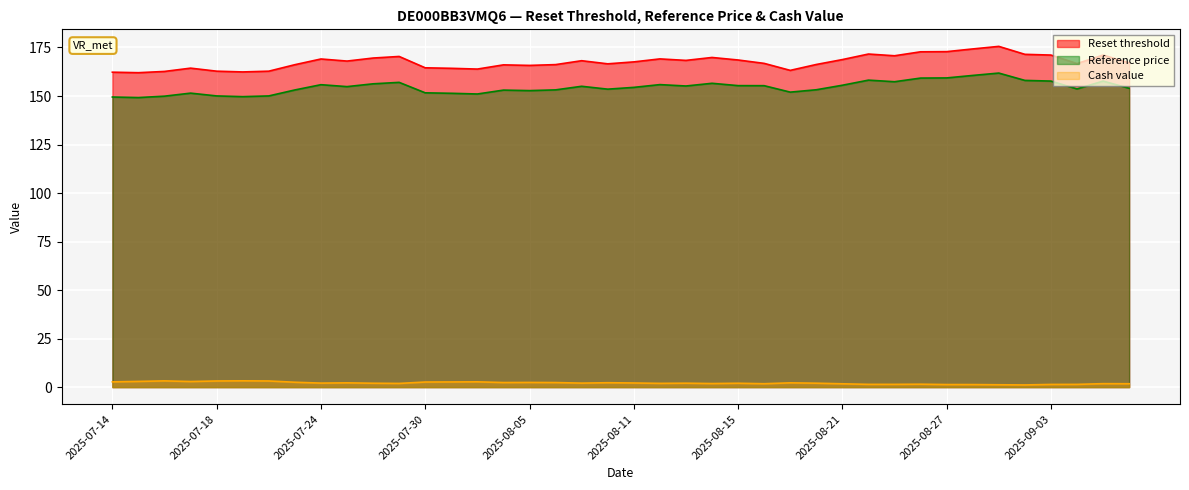

What is the maximum value for Reset threshold?

175.6